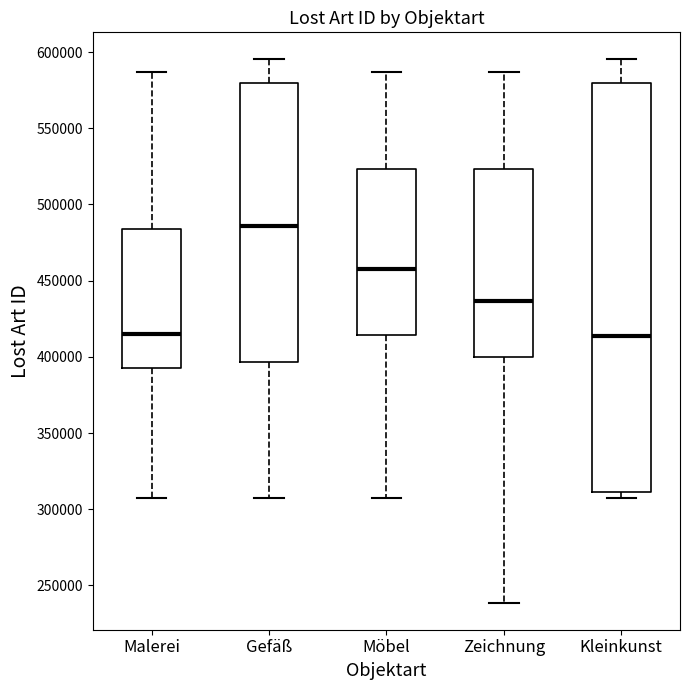

Which box is the tallest, from its lower edge to its upper edge?

Kleinkunst